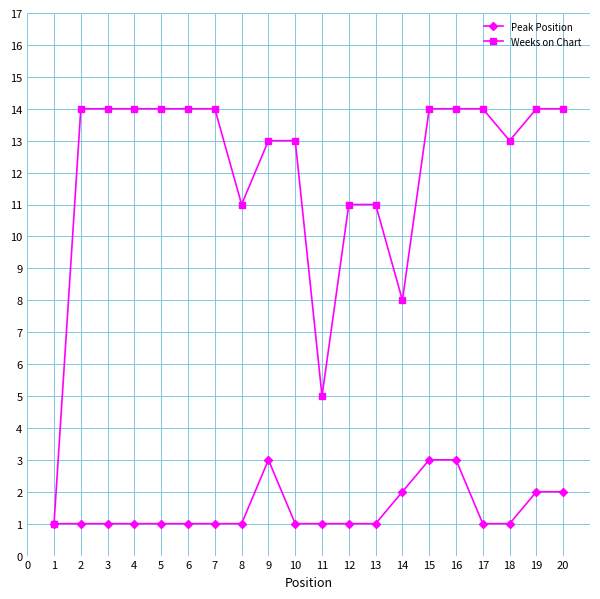

What is the greatest value displayed?

14